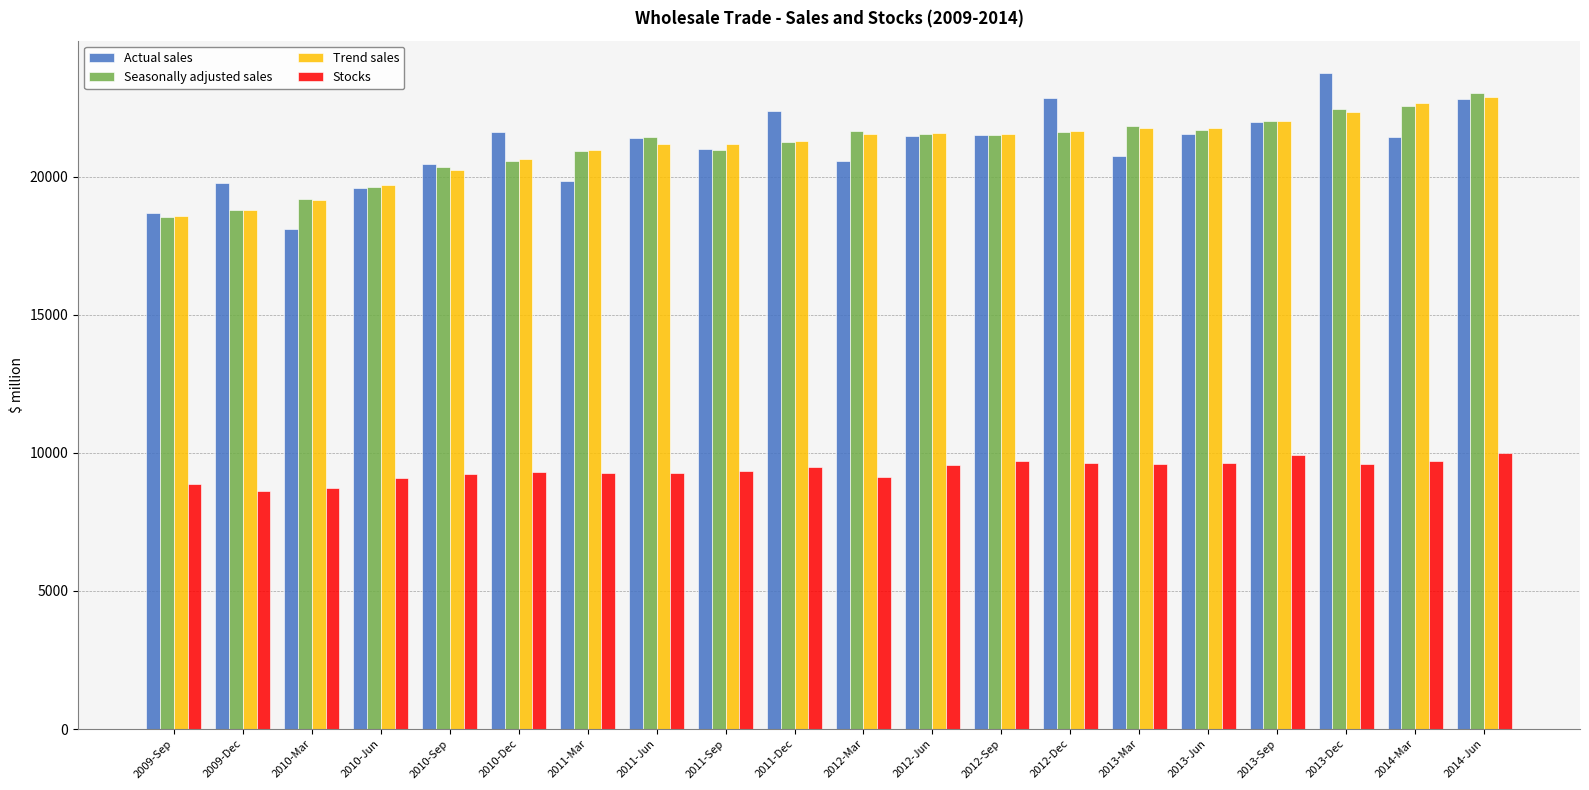

How many groups of bars are there?

20